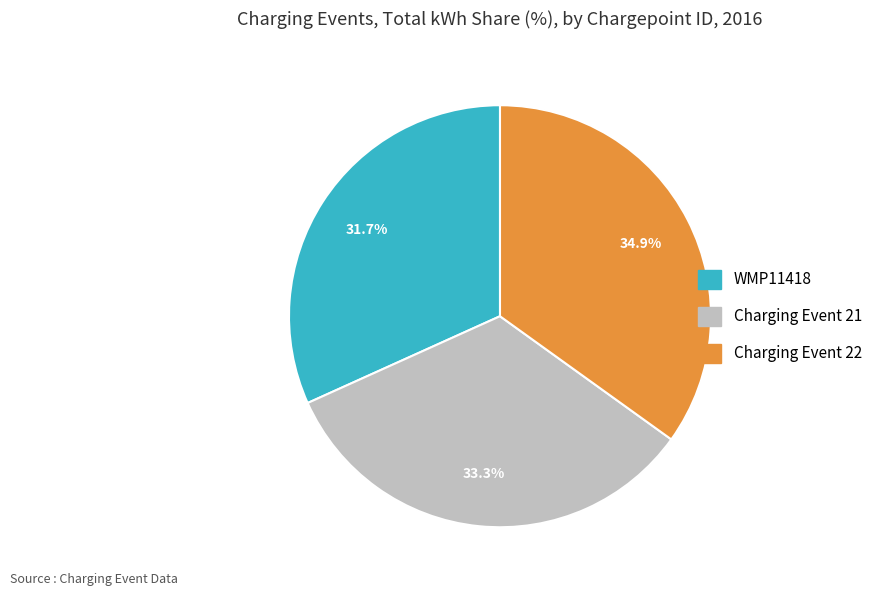

Count the number of slices in the pie.

3